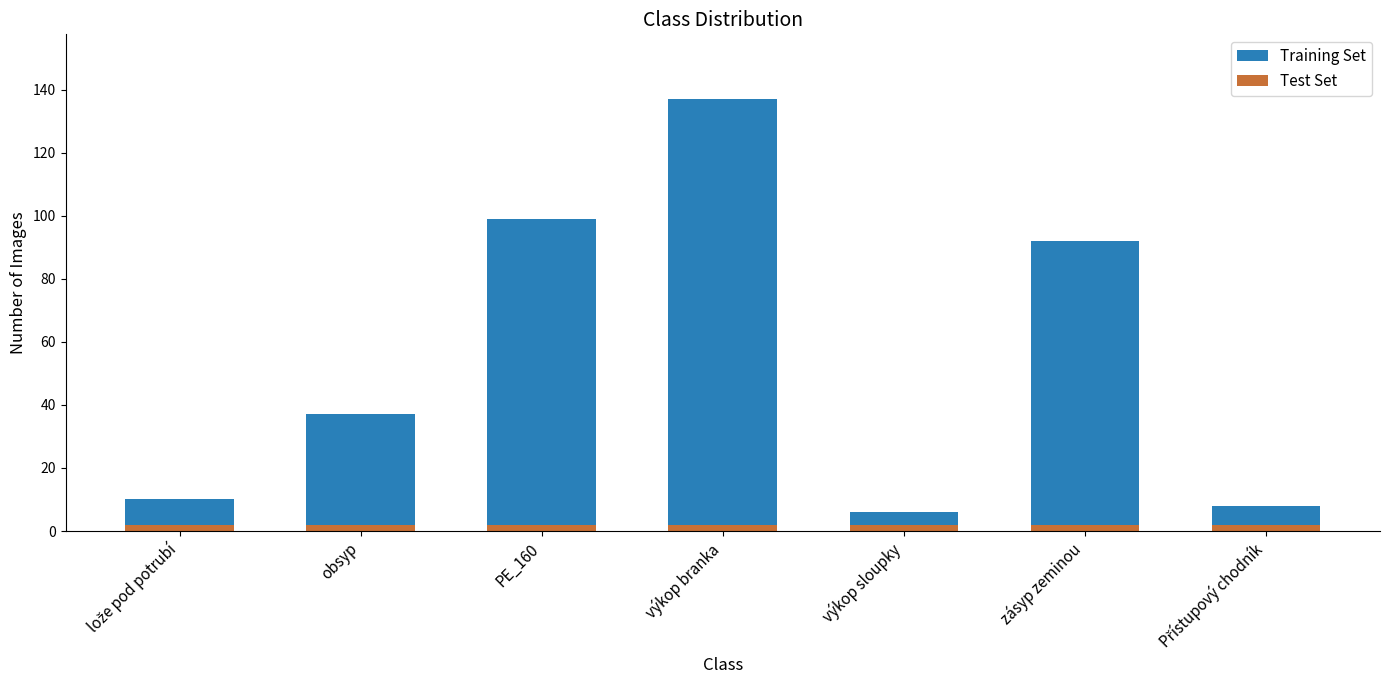

Reading right to left, what are the values for Test Set?

2	2	2	2	2	2	2